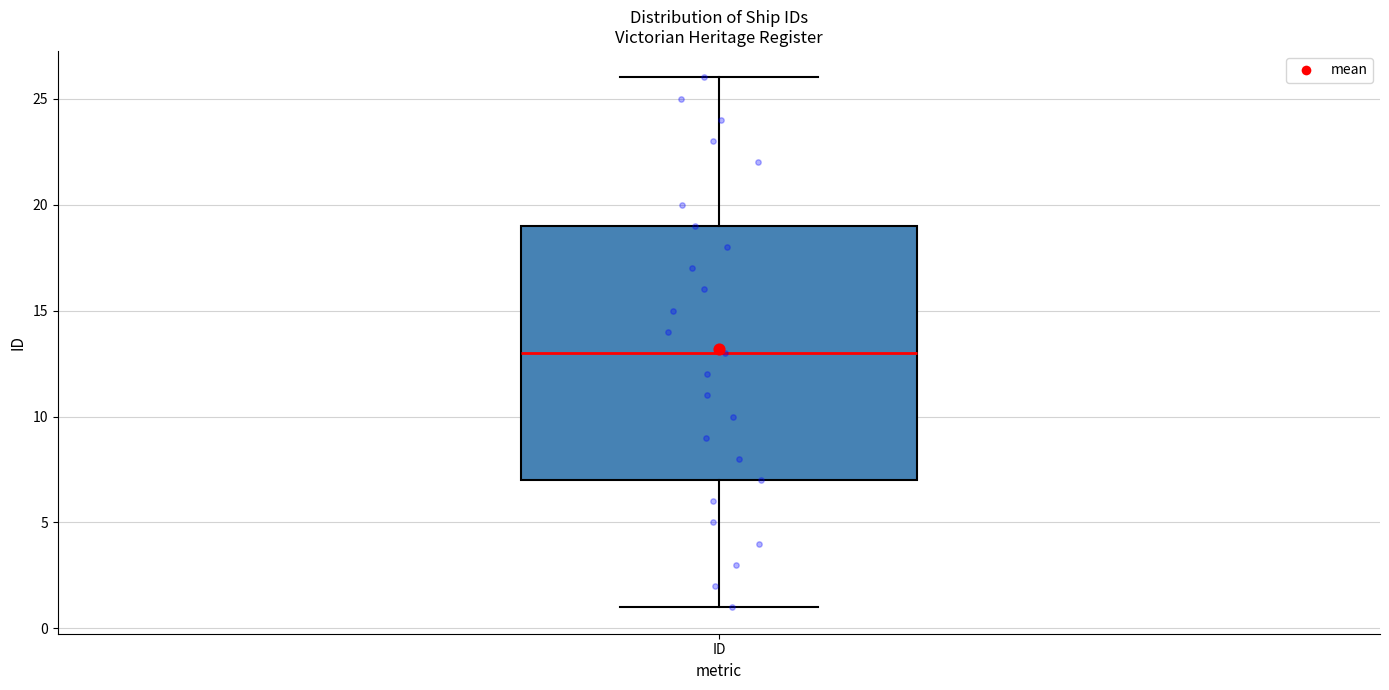

Where is the upper edge of the box for ID on the y-axis? The values are not printed on the chart, so give them approximately, as read against the axis.

19